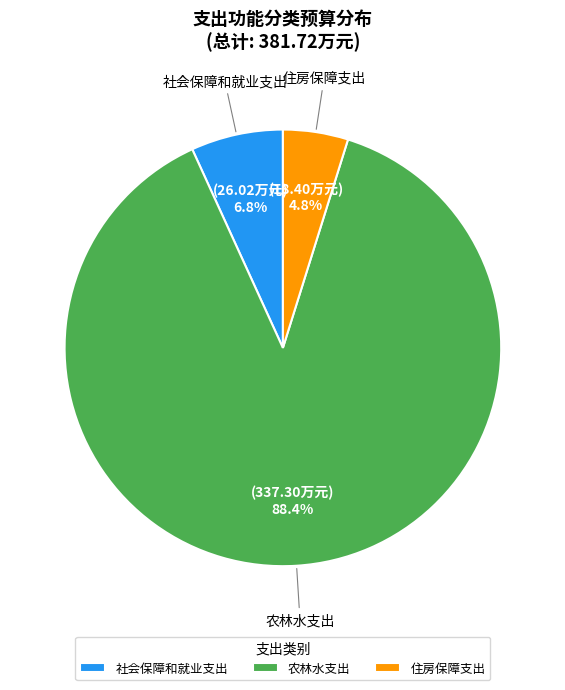

Which category has the biggest portion of the pie?

农林水支出